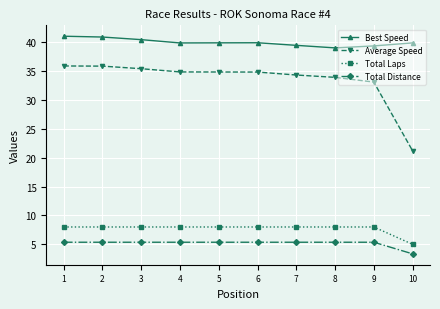

What is the total value across all series at 3?

89.2